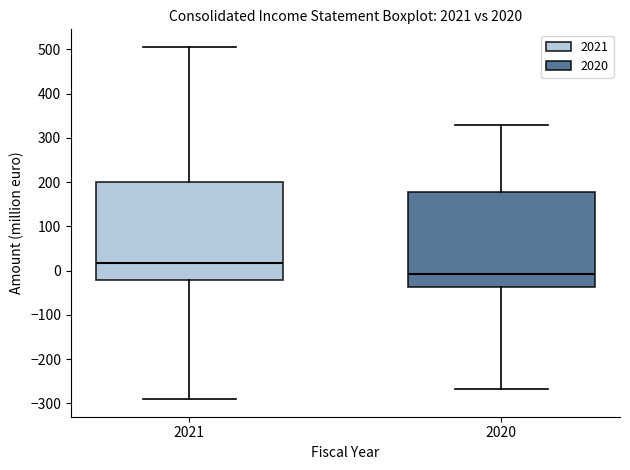

Reading left to right, read every box against the y-axis: the position of its median line, the range the box covers, and the ends of its whiskers. The values are not printed on the chart, so give them approximately, as read against the axis.

2021: median 20, box -20 to 200, whiskers -290 to 510
2020: median -10, box -40 to 180, whiskers -270 to 330